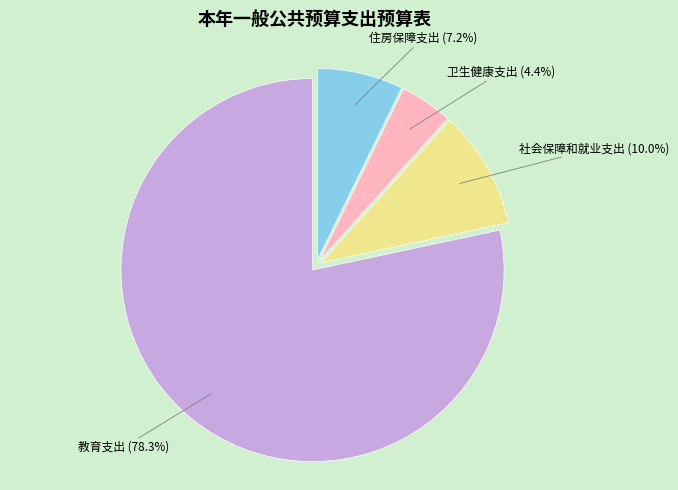

How many segments does this pie chart have?

4